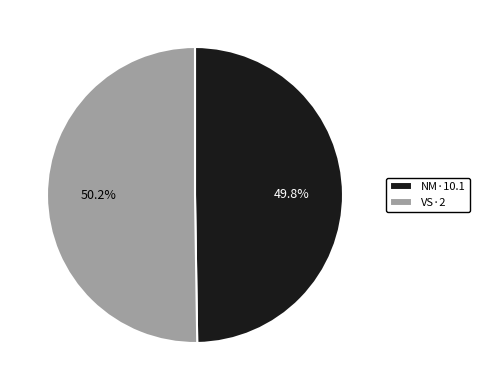

What is the ratio of the value at NM·10.1 to the value at VS·2?

1.0